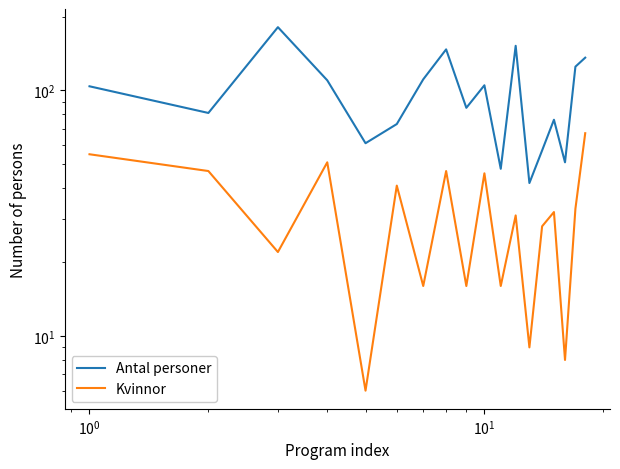

True or false: Antal personer has more than 0 points higher than both neighbors.

True